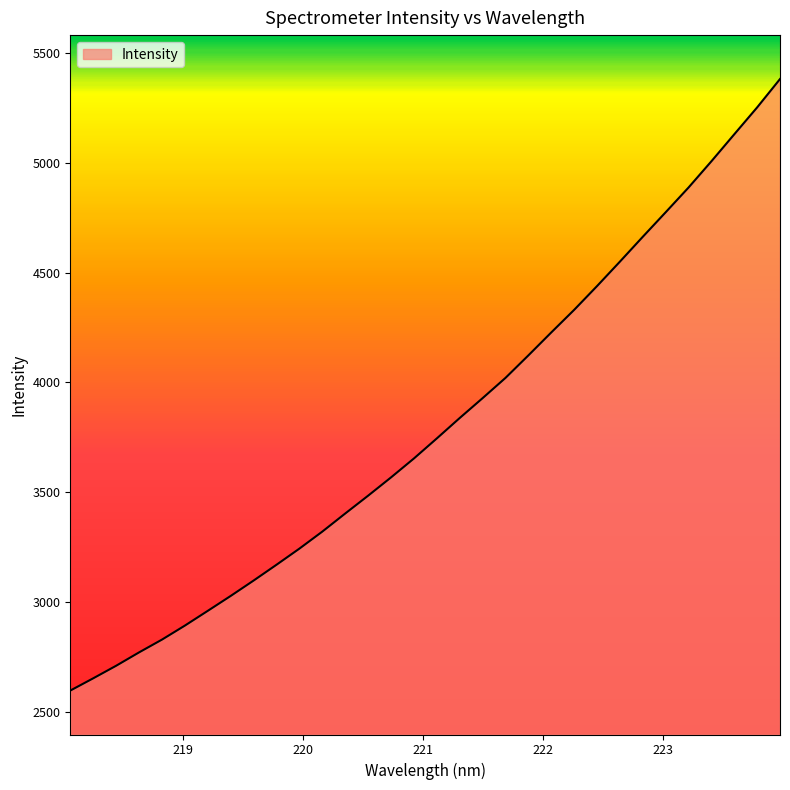

What is the minimum value shown in the chart?

2596.8